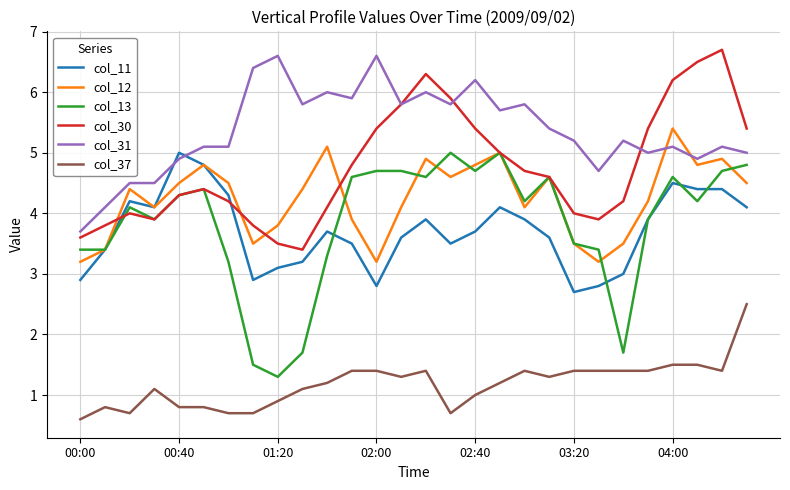

True or false: col_11 and col_37 intersect in this chart.

False